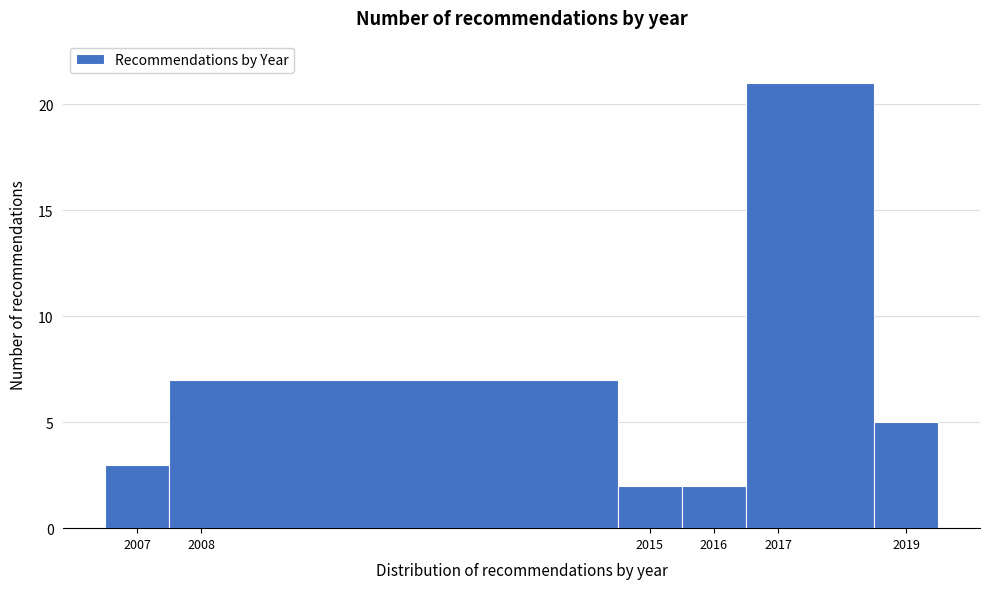

What is the height of the bar covering 2007.5 to 2014.5 on the x-axis? The values are not printed on the chart, so give them approximately, as read against the axis.

7